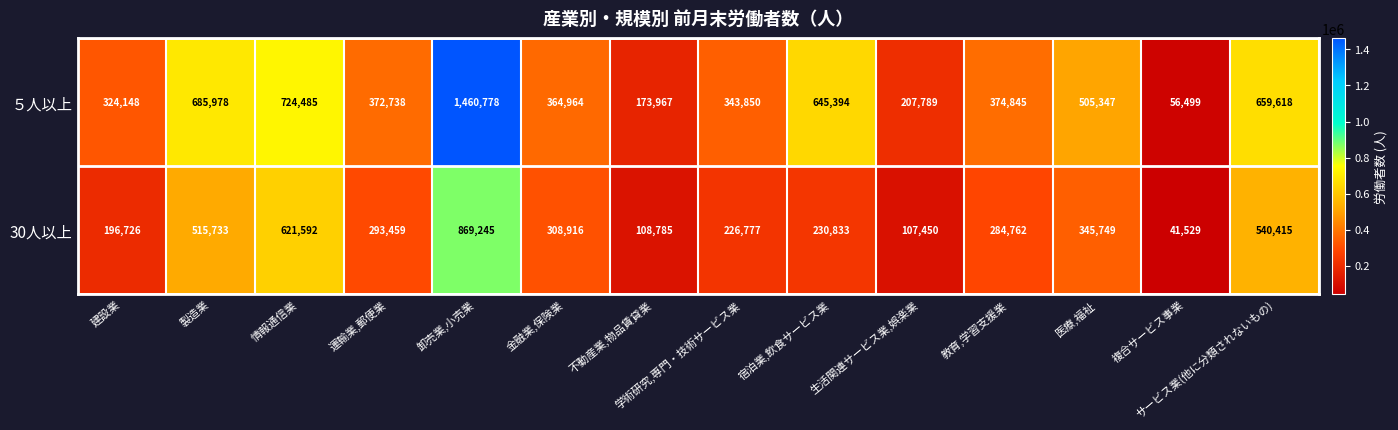

What is the difference between the ５人以上 values at 製造業 and 運輸業,郵便業?

313240